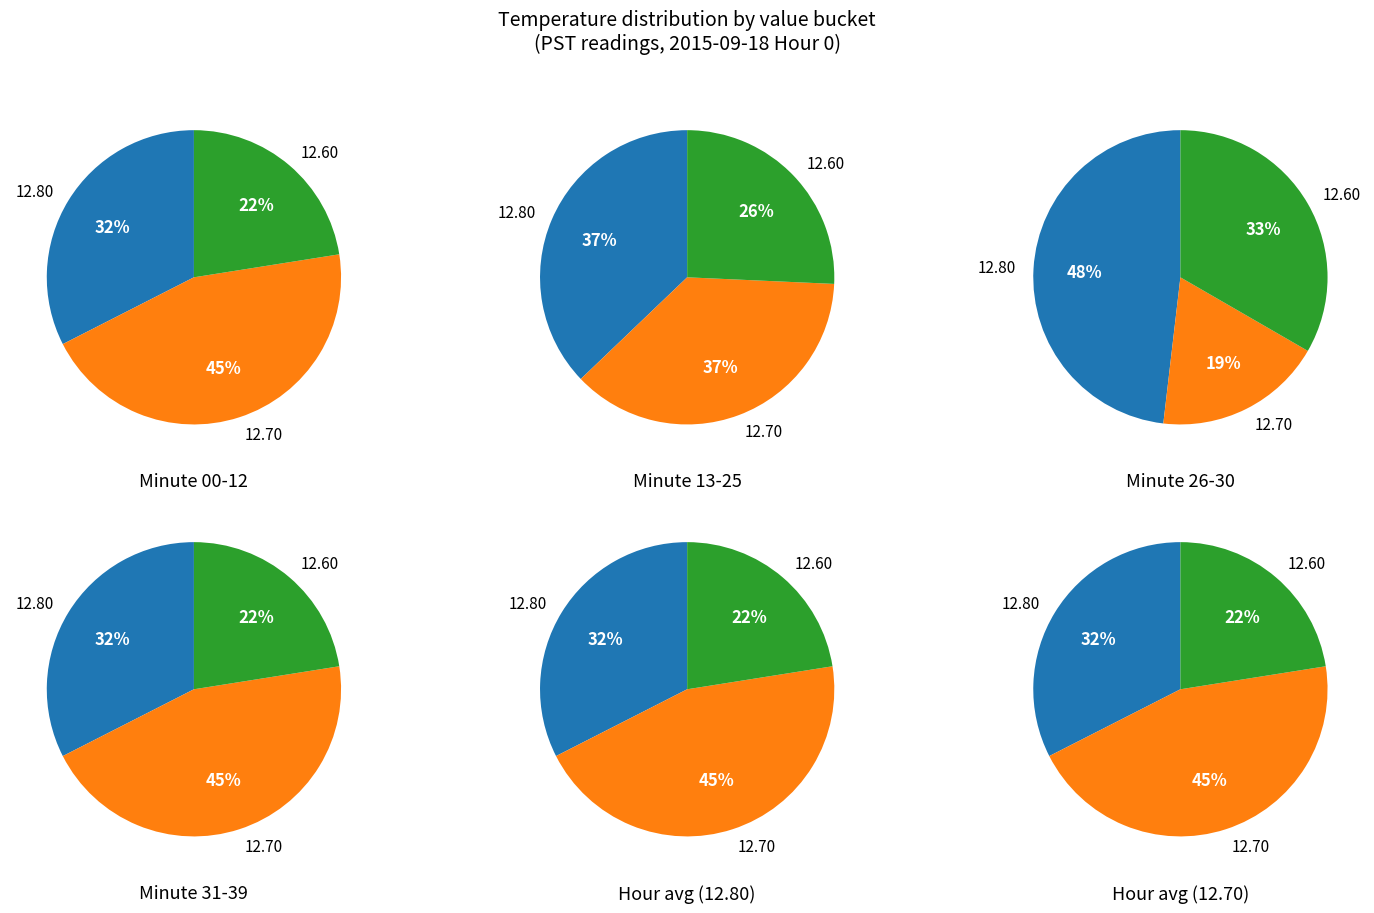

To the nearest percent, what is the combined percentage of 2 and values?

55%